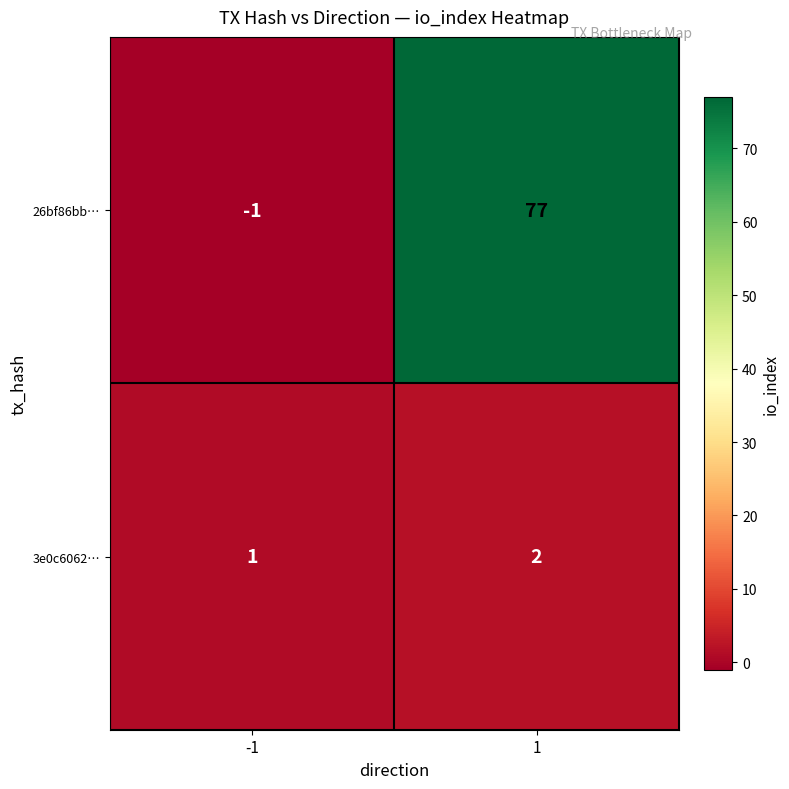

What is the difference between the maximum and minimum values in the 26bf86bb… series?

78